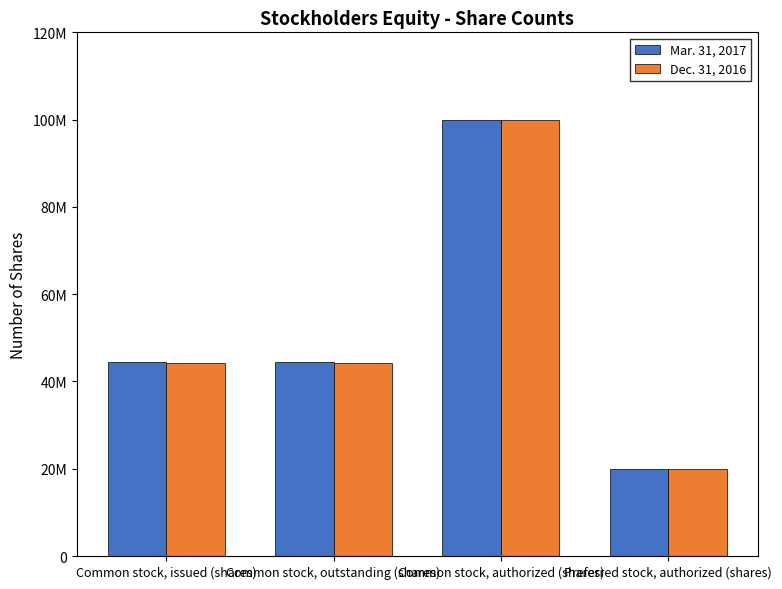

Reading left to right, extract all data points from this chart.

Mar. 31, 2017: 44490740	44490740	100000000	20000000
Dec. 31, 2016: 44293881	44293881	100000000	20000000